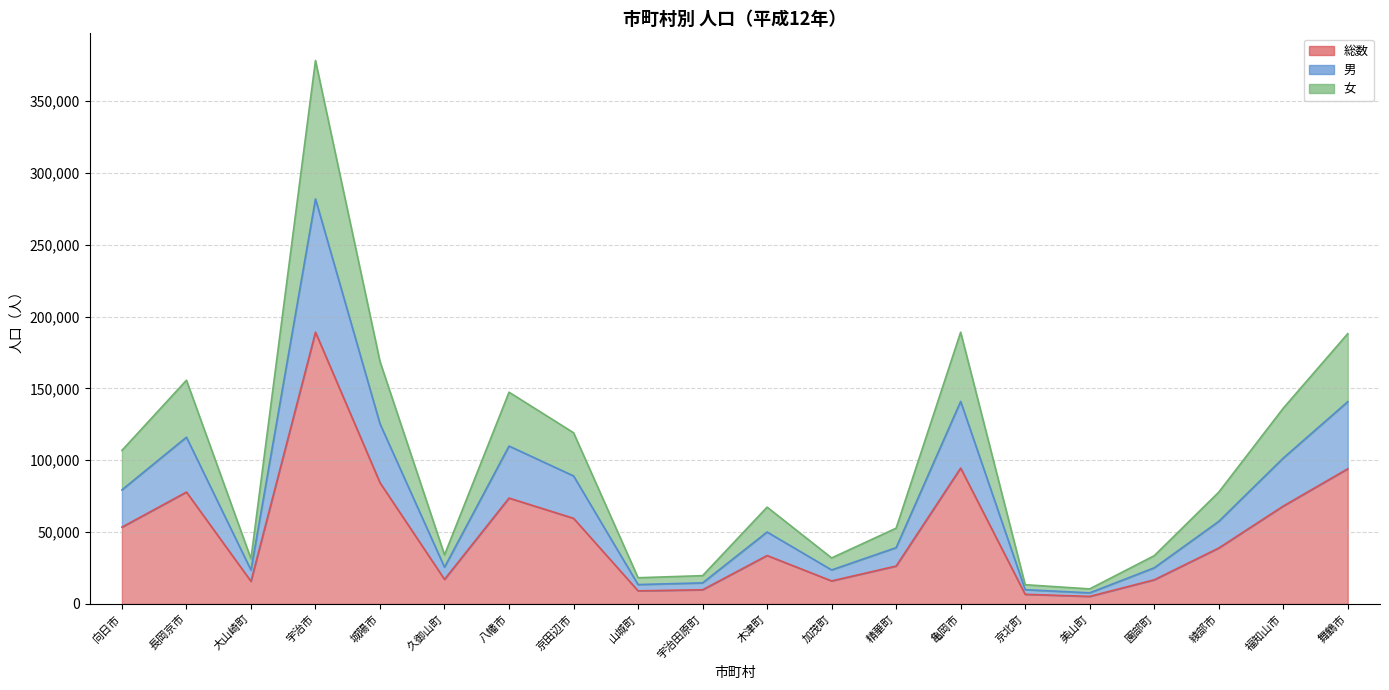

What are all the series names shown in the legend?

総数, 男, 女